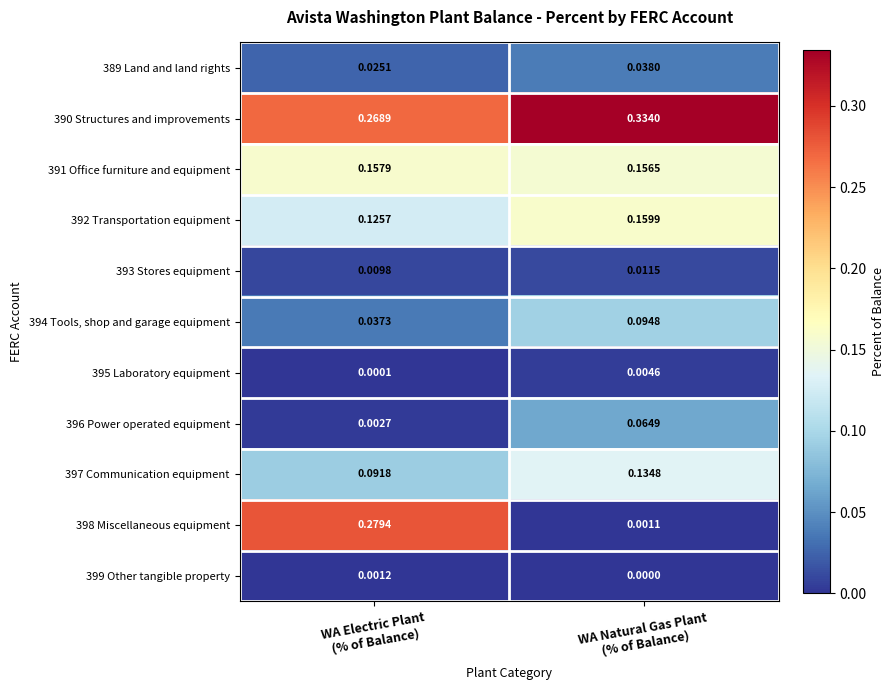

Which series has the widest spread of values?

398 Miscellaneous equipment